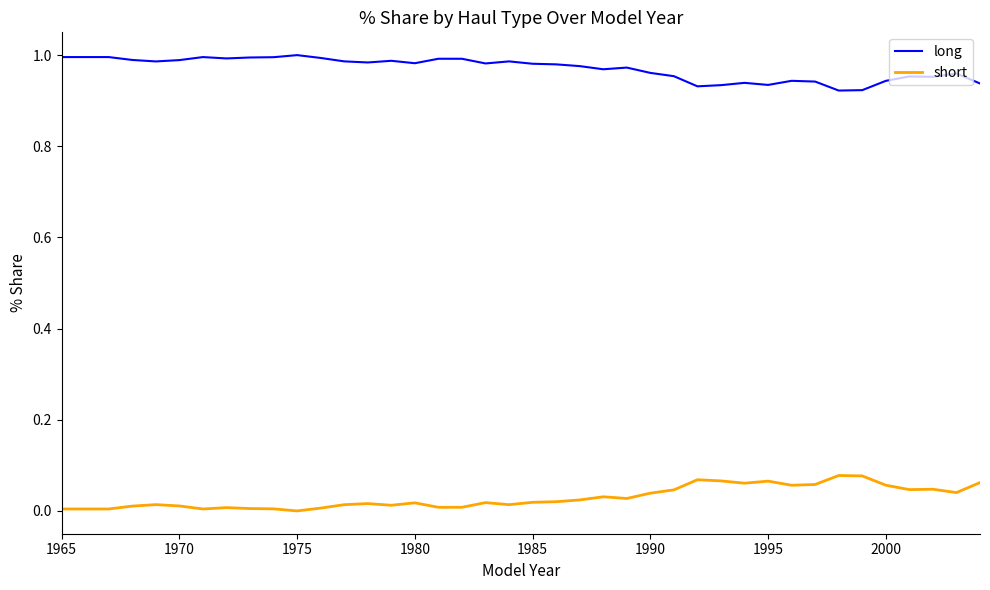

True or false: short and long intersect in this chart.

False